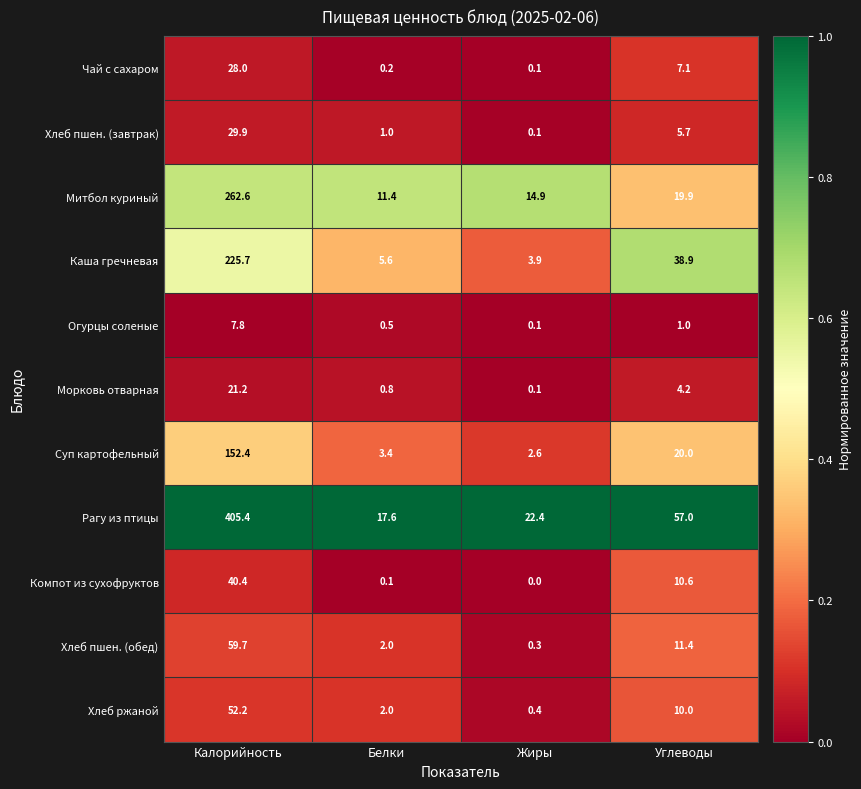

At which category does the chart reach its peak across all series?

Калорийность